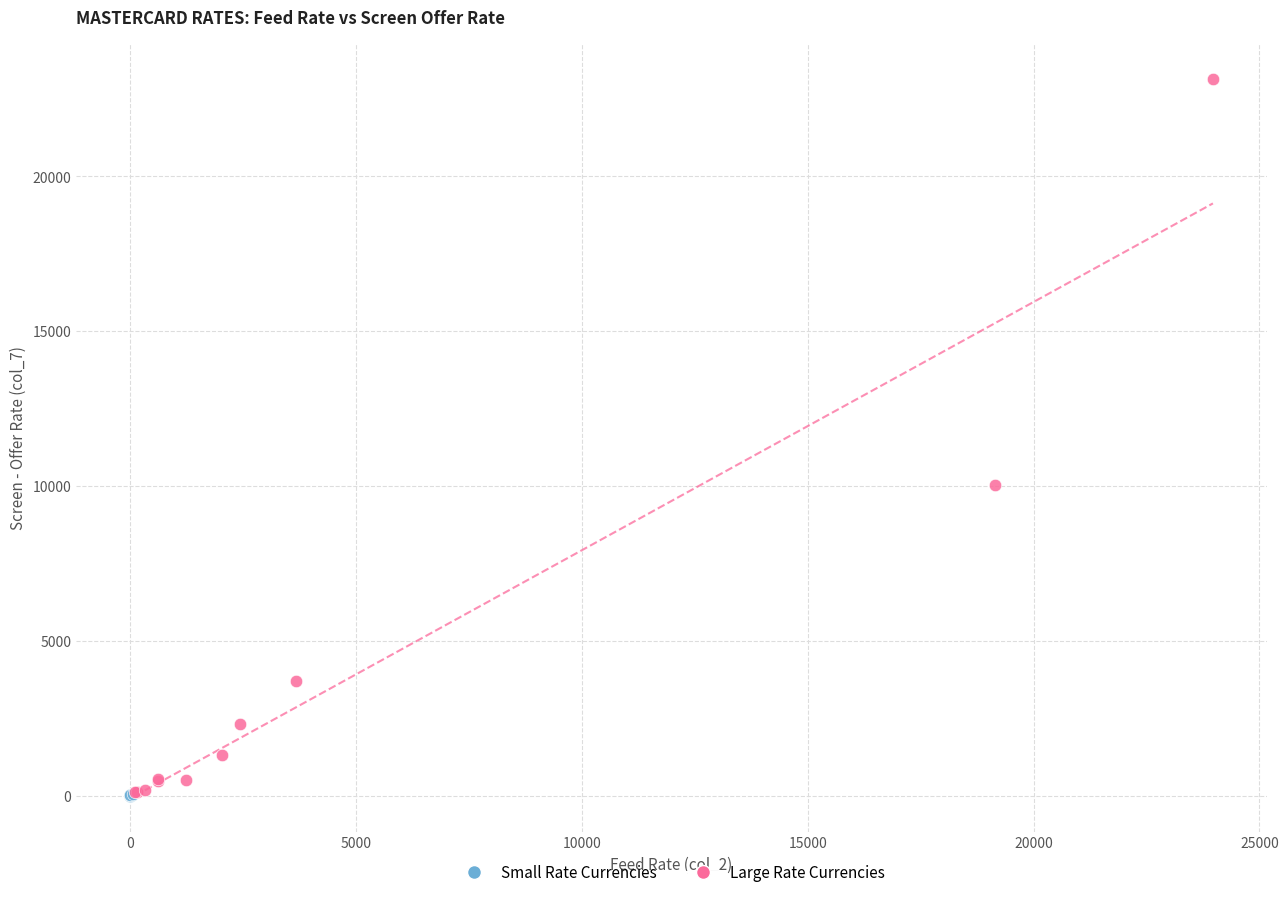

What are all the series names shown in the legend?

Small Rate Currencies, Large Rate Currencies